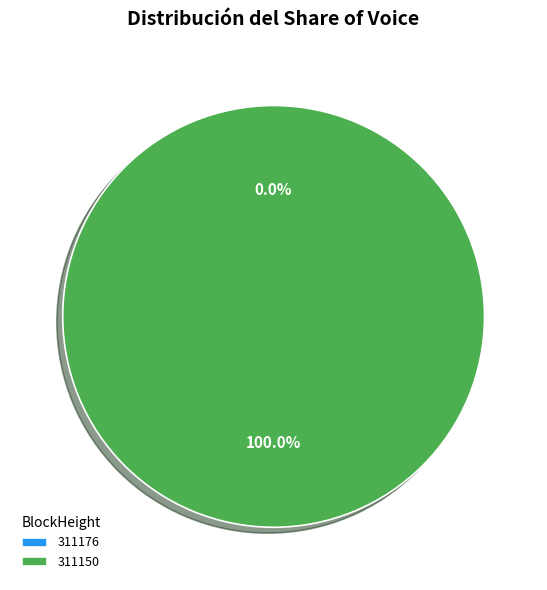

Which has a higher value, 311176 or 311150?

311150